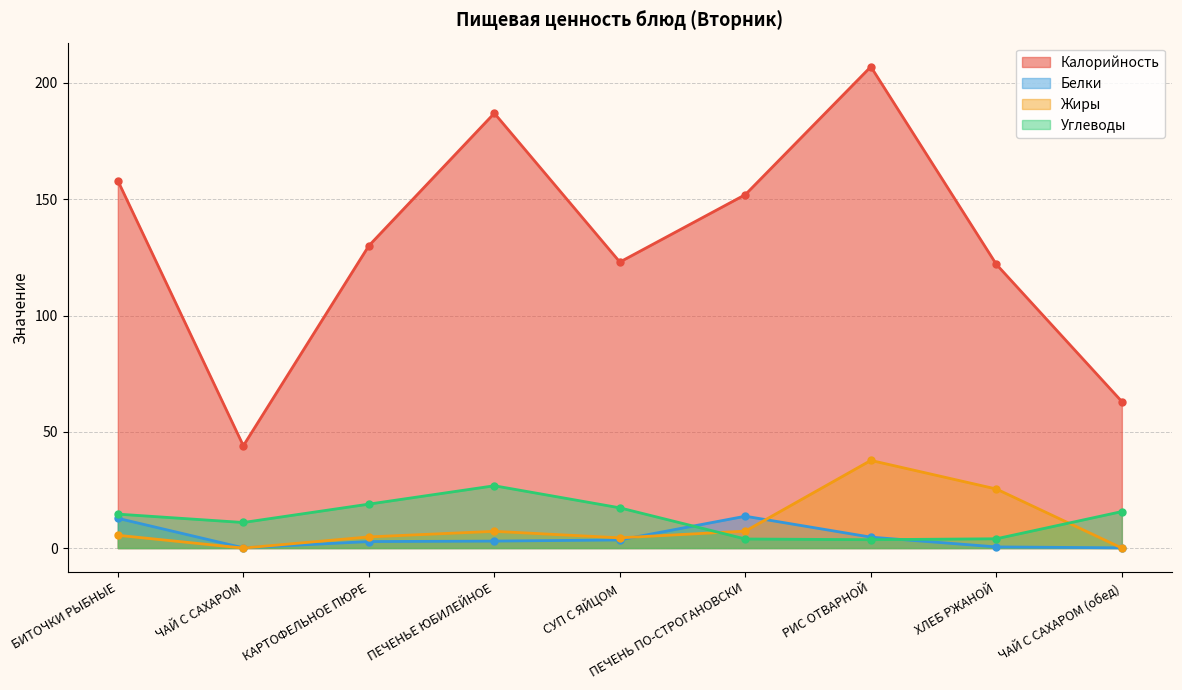

True or false: Жиры and Белки intersect in this chart.

True